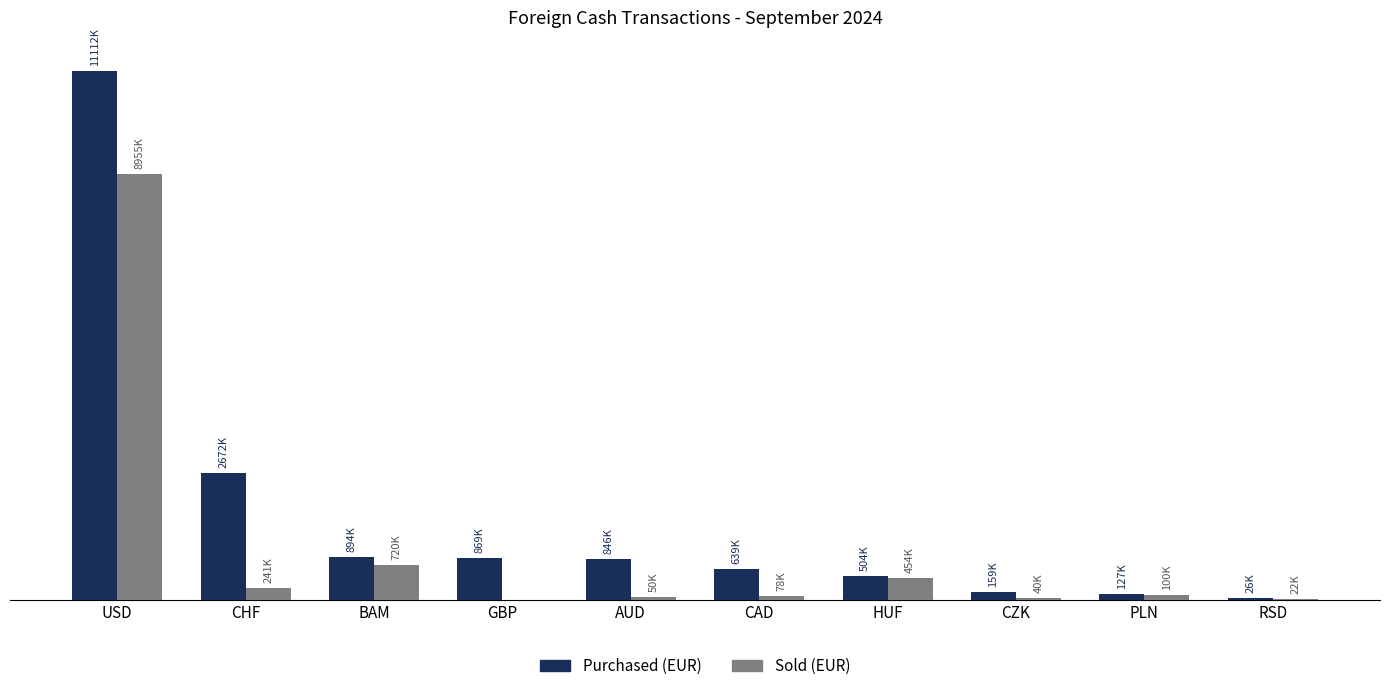

Reading left to right, transcribe all the data shown in this chart.

Purchased (EUR): 11112250	2671972	894391	869042	845894	638787	504285	159125	127480	26261
Sold (EUR): 8955420	240696	720000	0	50106	77883	453817	40223	100000	21800